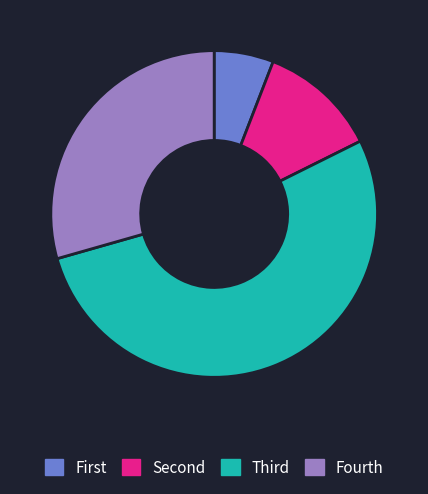

Rank the categories by value from lowest to highest.

First, Second, Fourth, Third